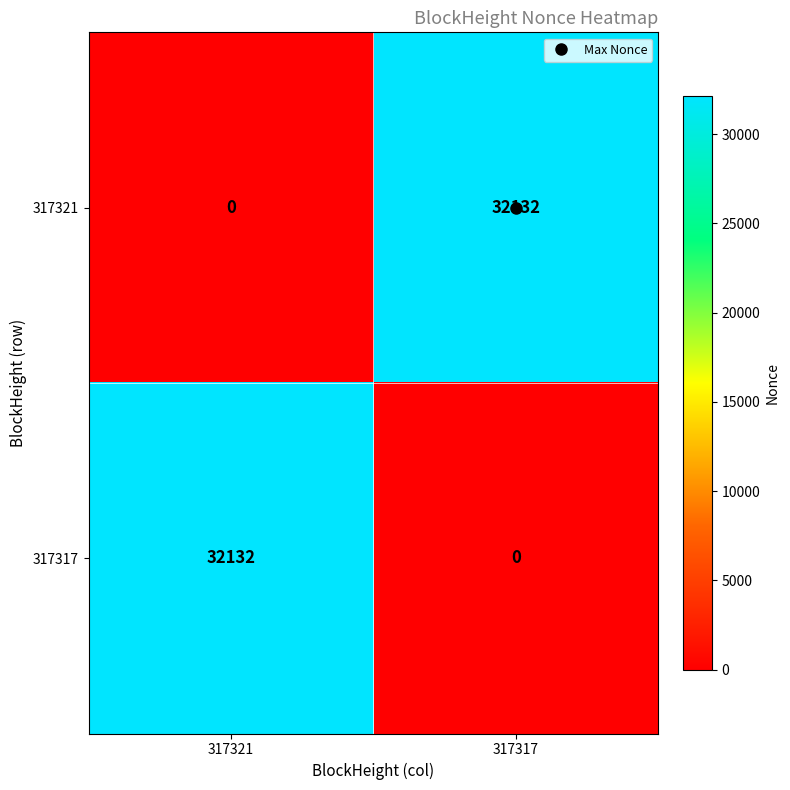

True or false: 317317 has a value of 0 at 317317.

True